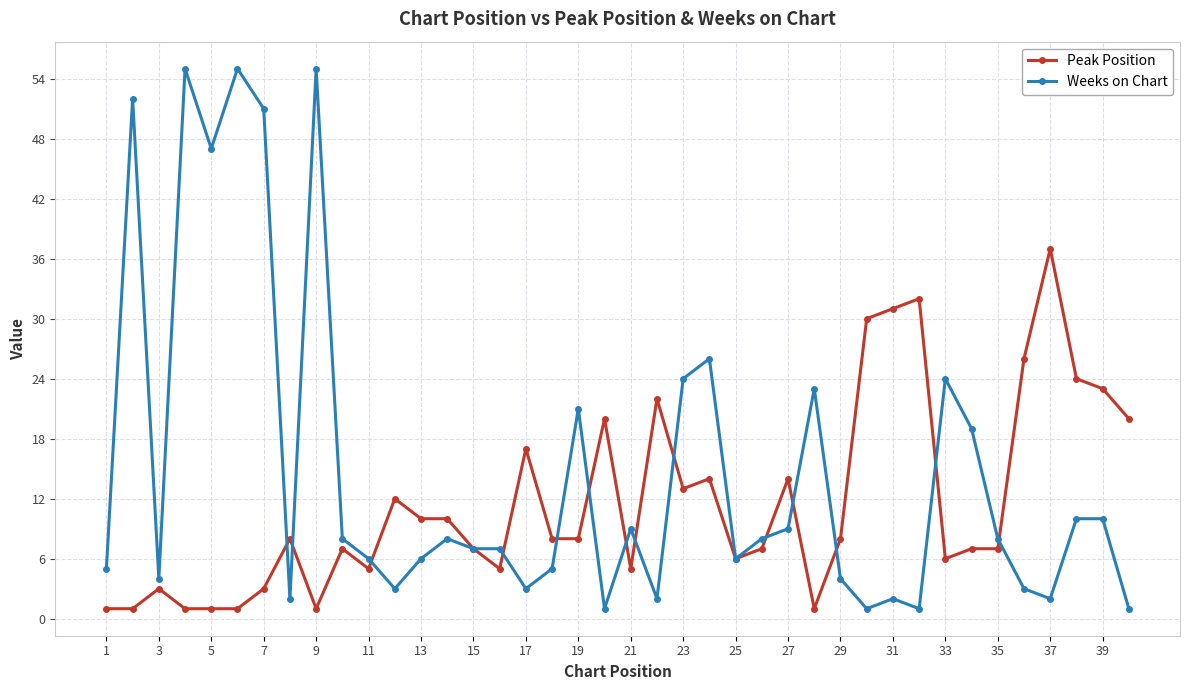

How many data points does each series have?

40